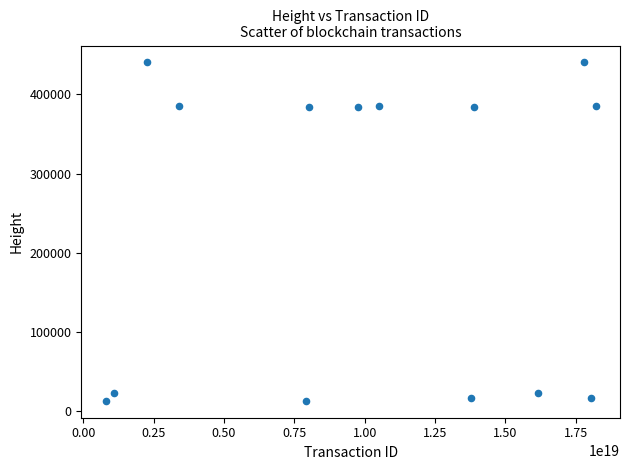

What is the range of Y values (max minus min)?

427435